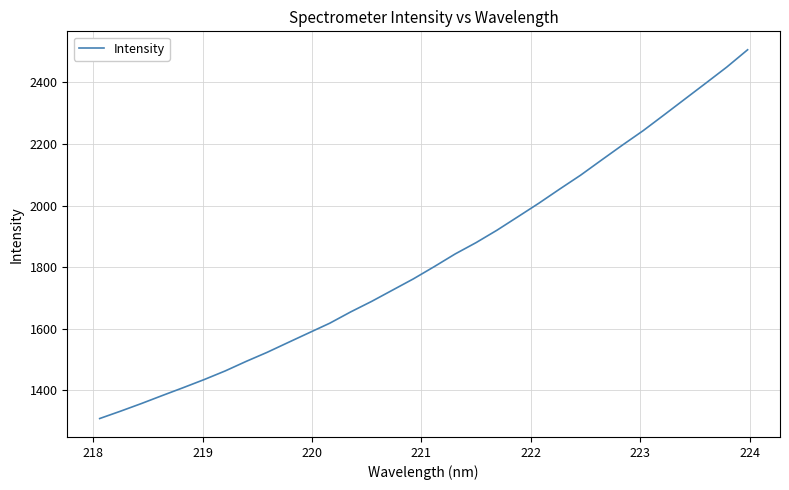

What is the greatest value displayed?

2505.2